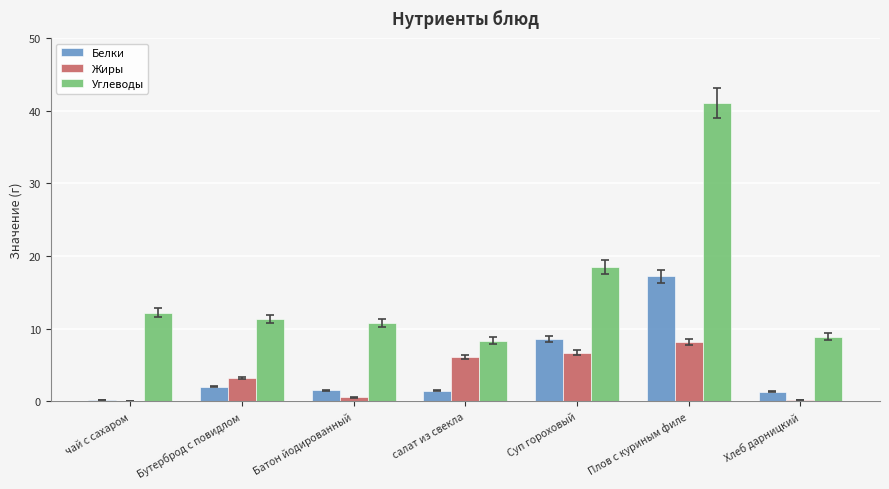

Read the Жиры value at салат из свекла.

6.1